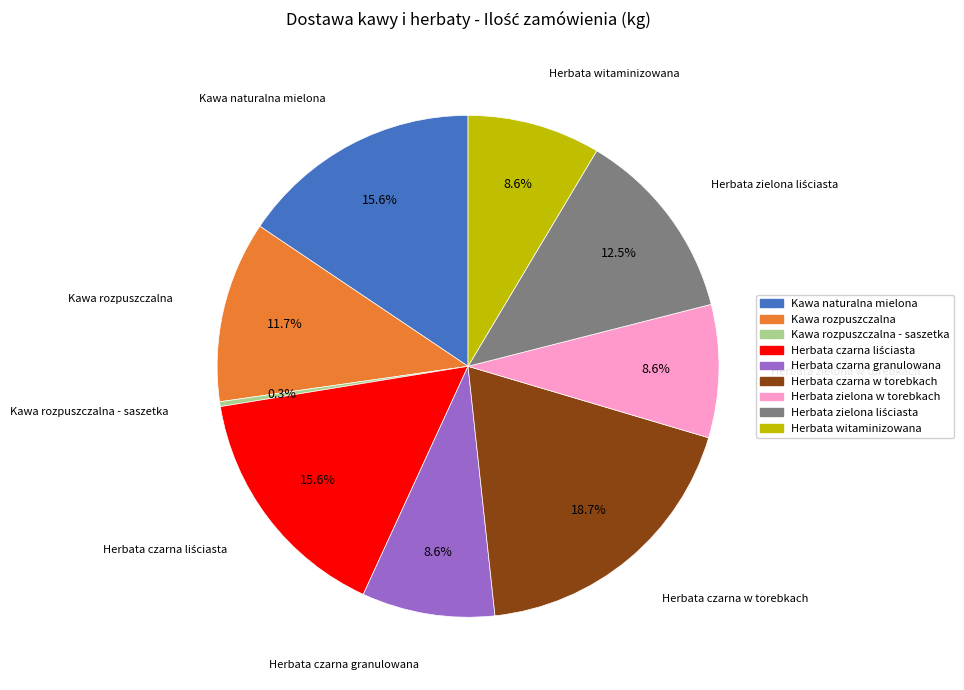

Is there any slice that represents more than half of the pie?

No